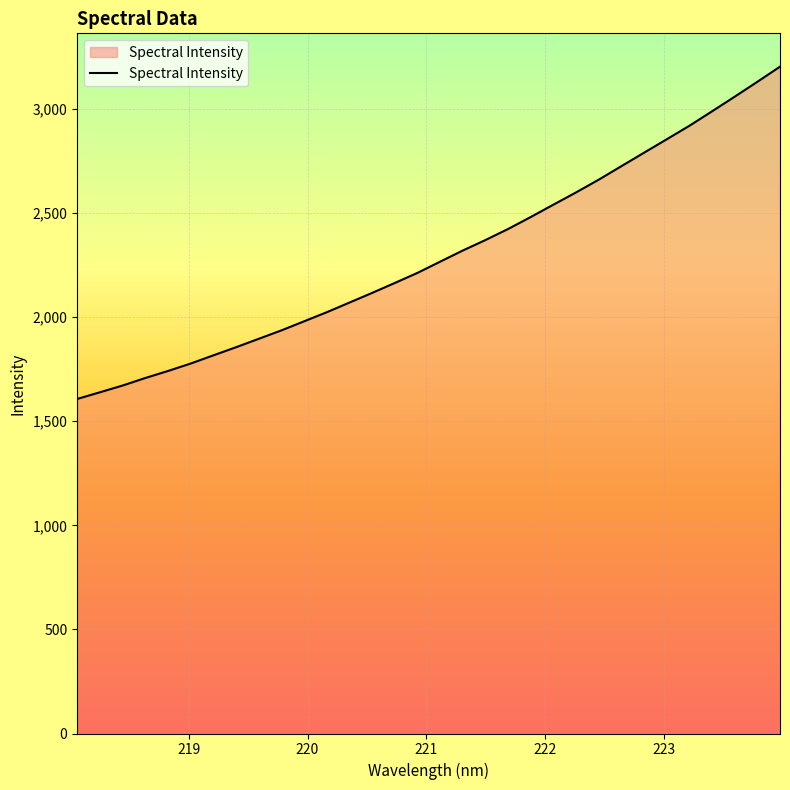

How many values exceed 2266?

16